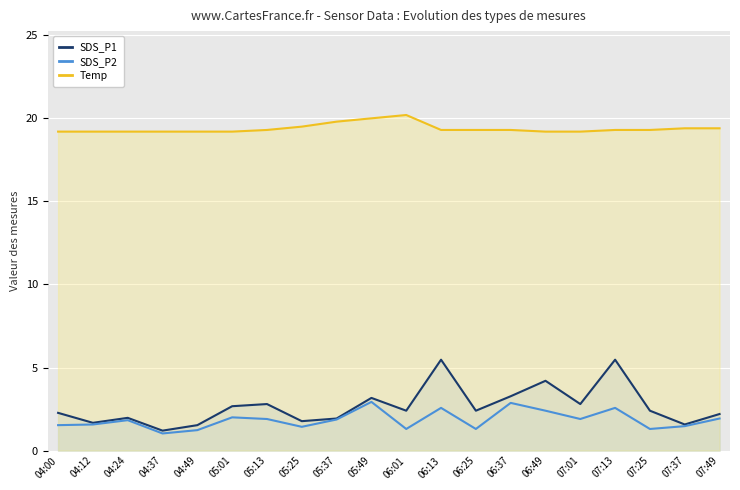

Which category has the highest value across all series?

06:01